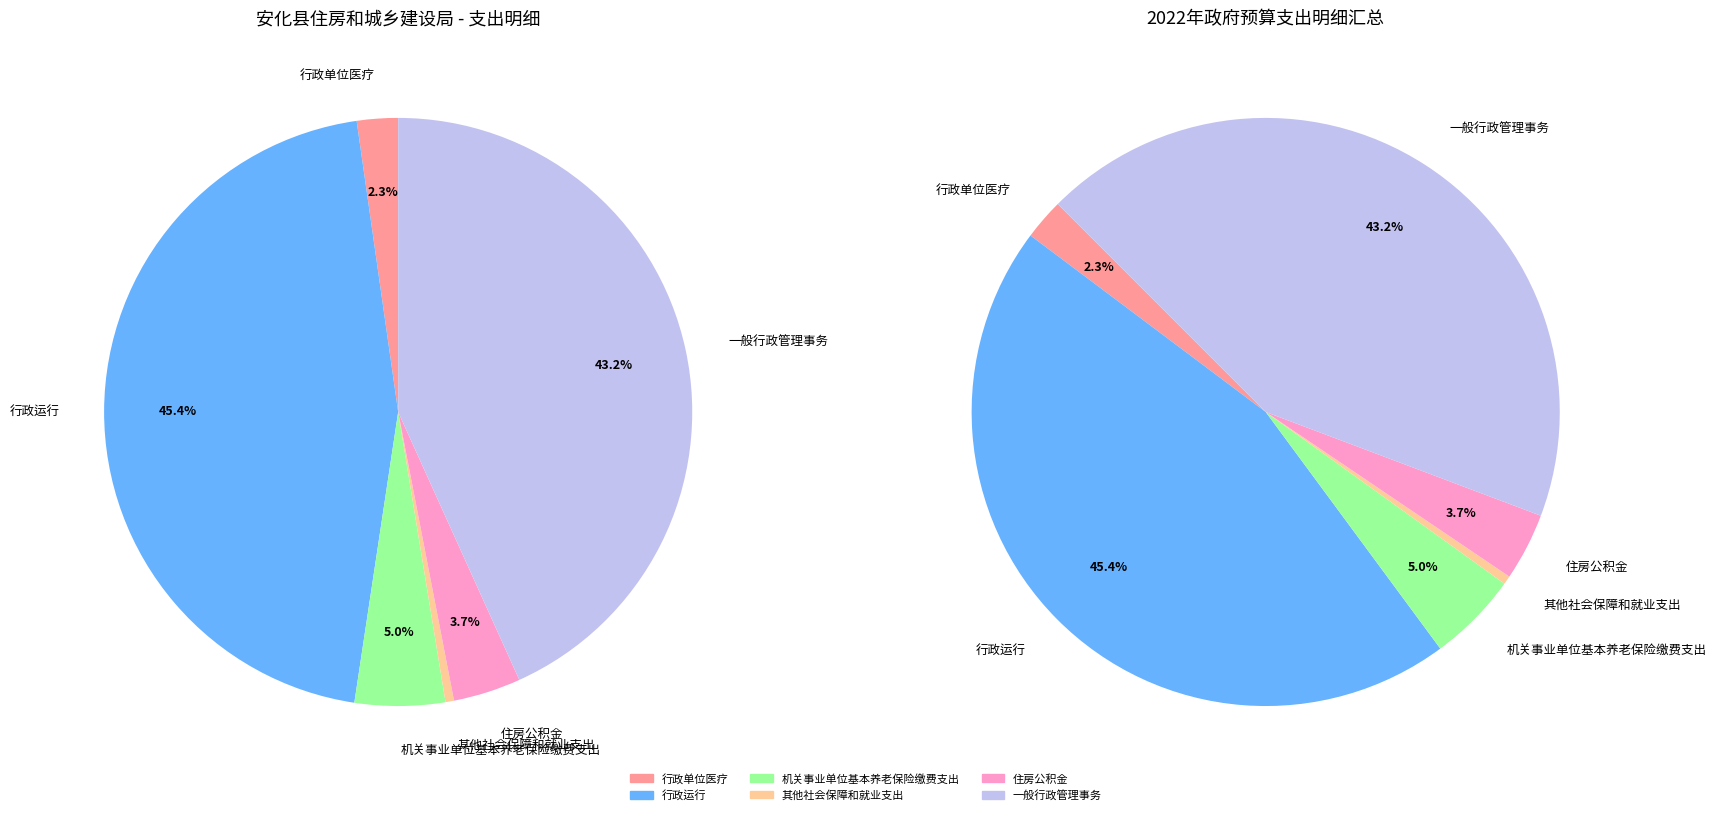

Combined, do 机关事业单位基本养老保险缴费支出 and 一般行政管理事务 account for over 50%?

No